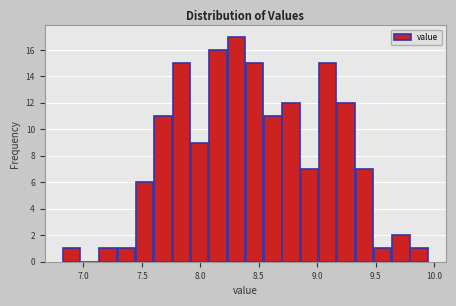

Around what value on the x-axis is the tallest bar? Give the approximate position of its centre, as read against the axis.

8.30